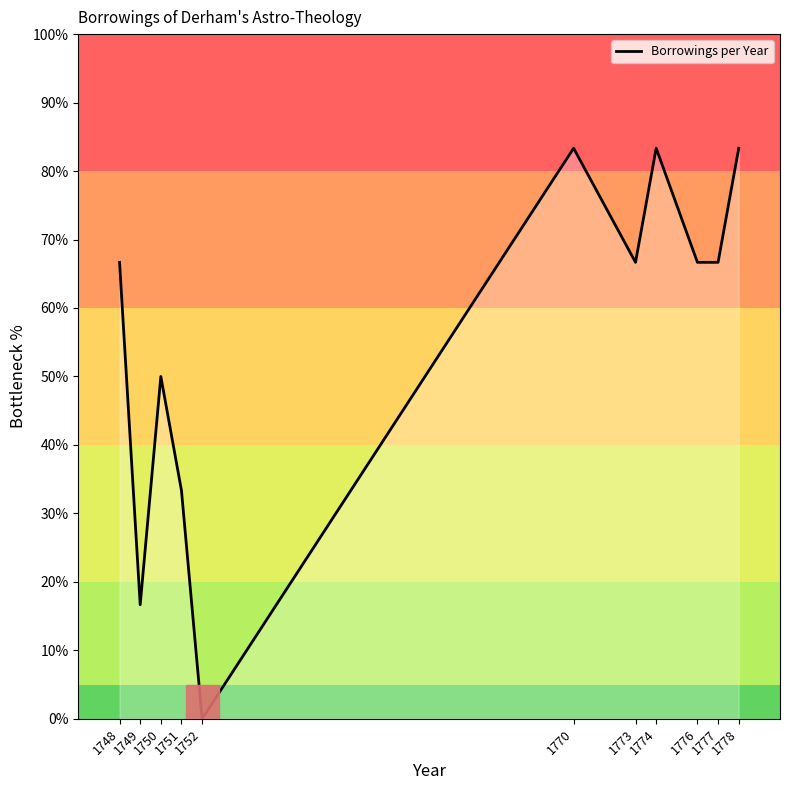

What is the greatest value displayed?

83.3